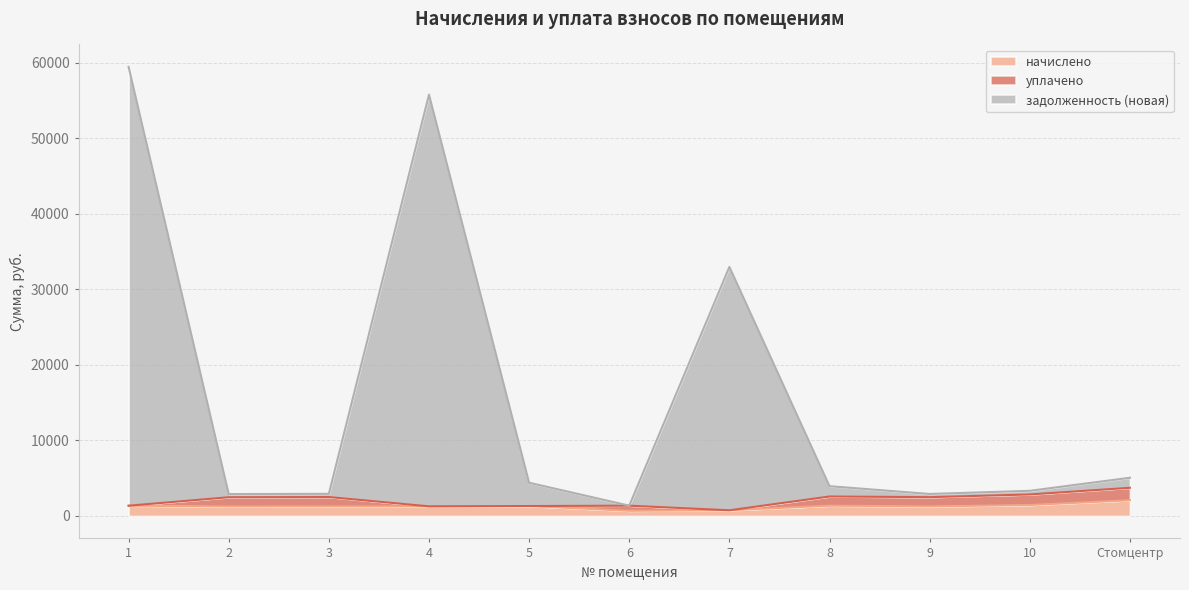

What is the average value of the задолженность (новая) series?

15913.7